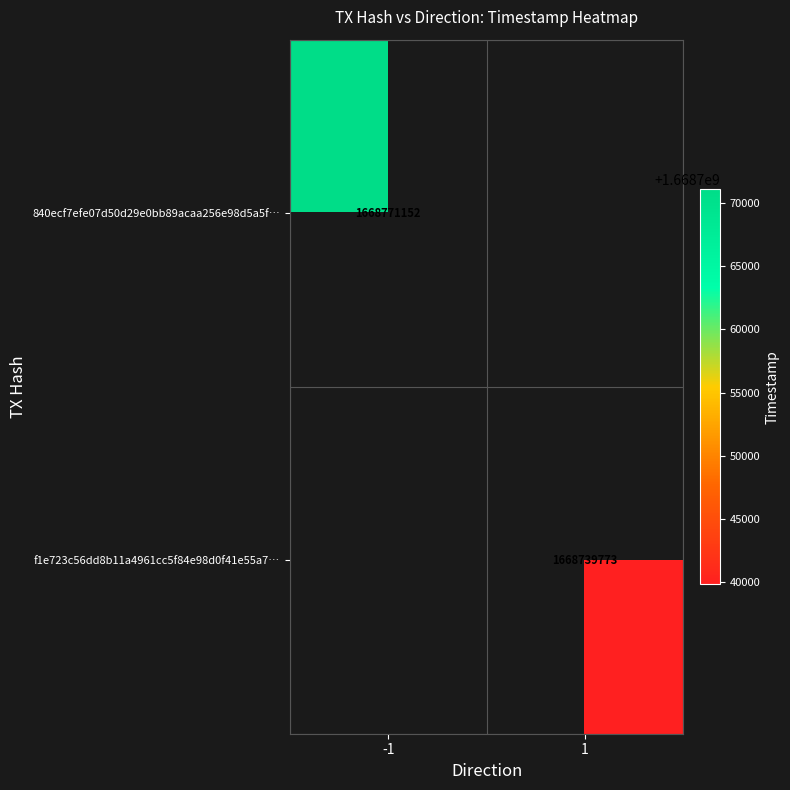

The 840ecf7efe07d50d29e0bb89acaa256e98d5a5f… series shows 2245561250.4 at -1. True or false?

False